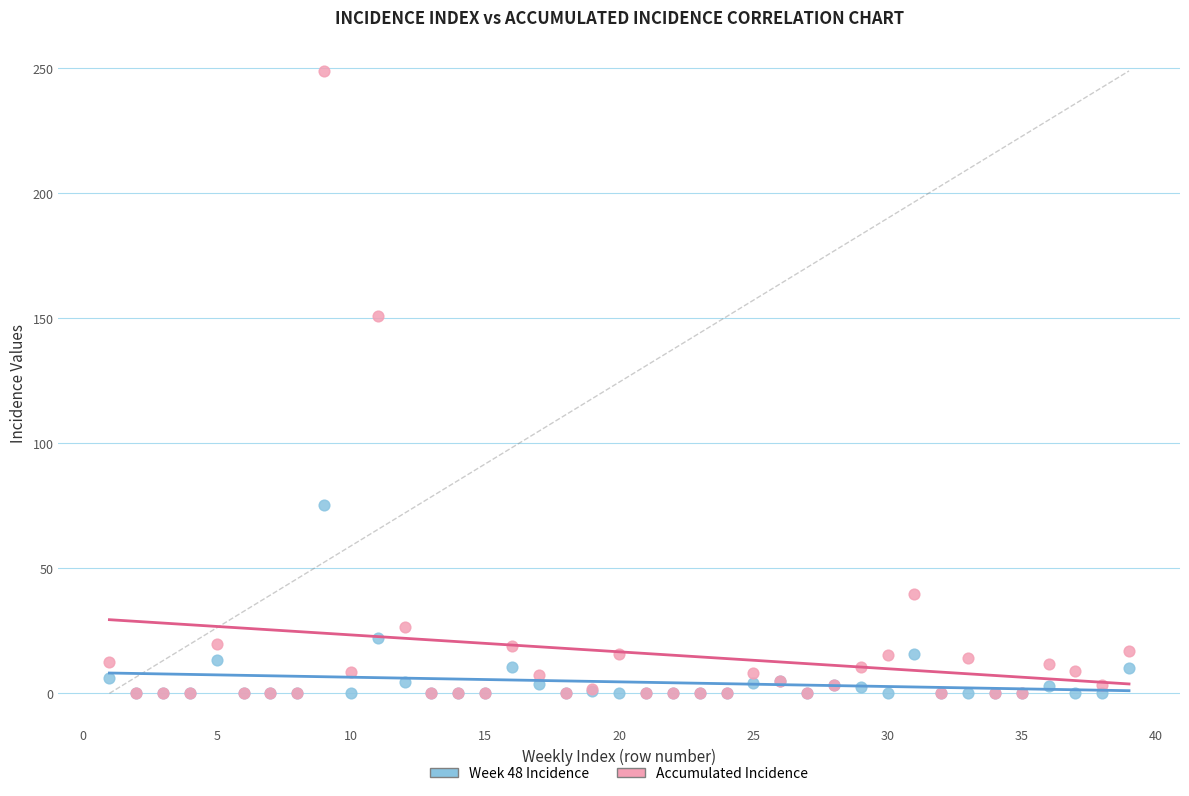

Which series has the widest spread of Y values?

Accumulated Incidence